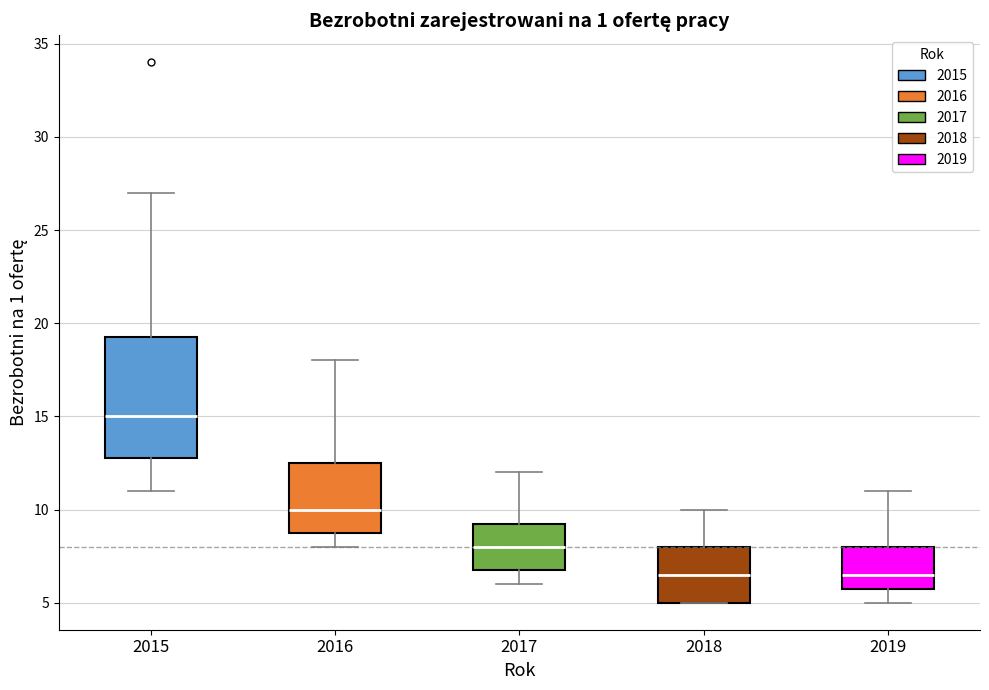

Reading left to right, read every box against the y-axis: the position of its median line, the range the box covers, and the ends of its whiskers. The values are not printed on the chart, so give them approximately, as read against the axis.

2015: median 15.0, box 13.0 to 19.5, whiskers 11.0 to 27.0
2016: median 10.0, box 9.0 to 12.5, whiskers 8.0 to 18.0
2017: median 8.0, box 7.0 to 9.5, whiskers 6.0 to 12.0
2018: median 6.5, box 5.0 to 8.0, whiskers 5.0 to 10.0
2019: median 6.5, box 6.0 to 8.0, whiskers 5.0 to 11.0